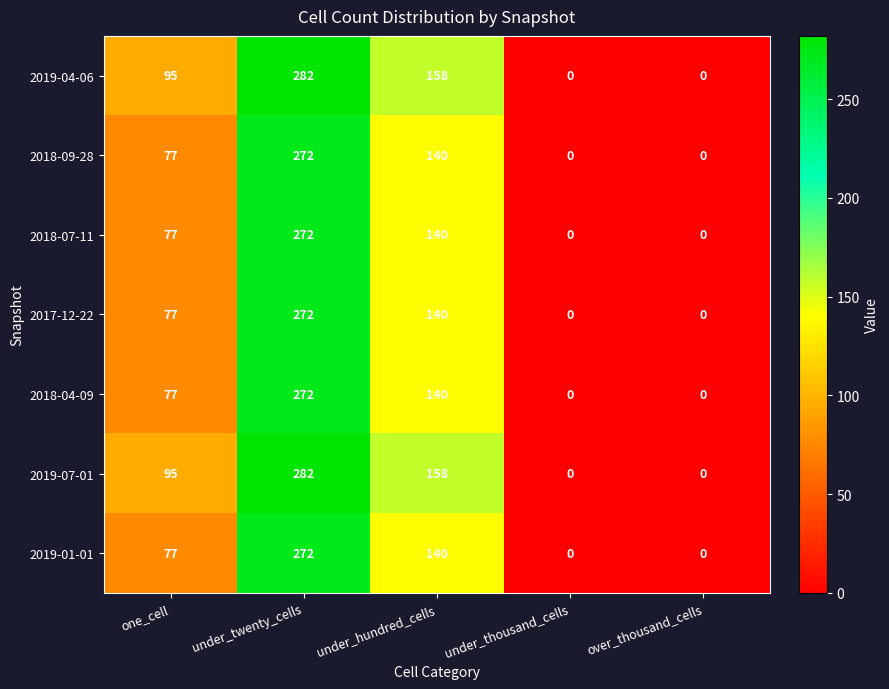

What is the highest value of the 2019-01-01 series?

272